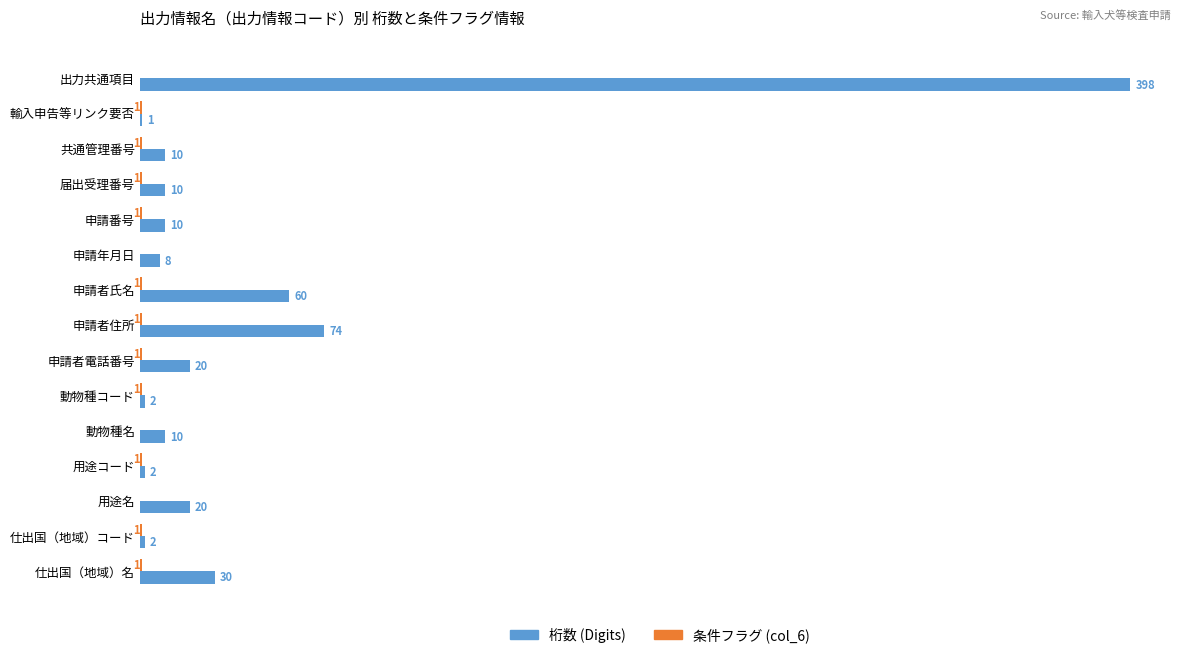

List the series in order of their peak value, lowest first.

条件フラグ, 桁数 (Digits)